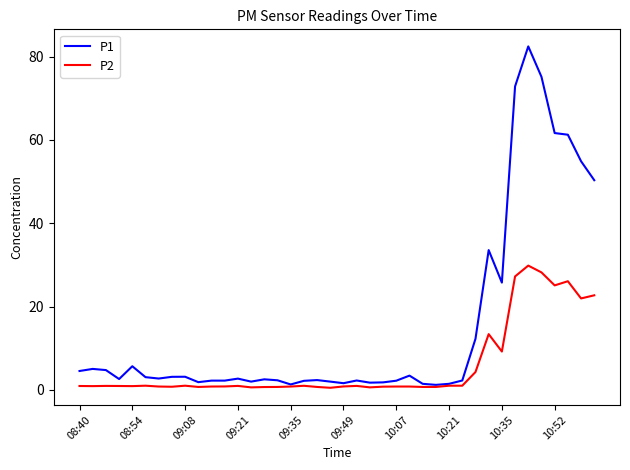

What is the highest value of the P1 series?

82.5